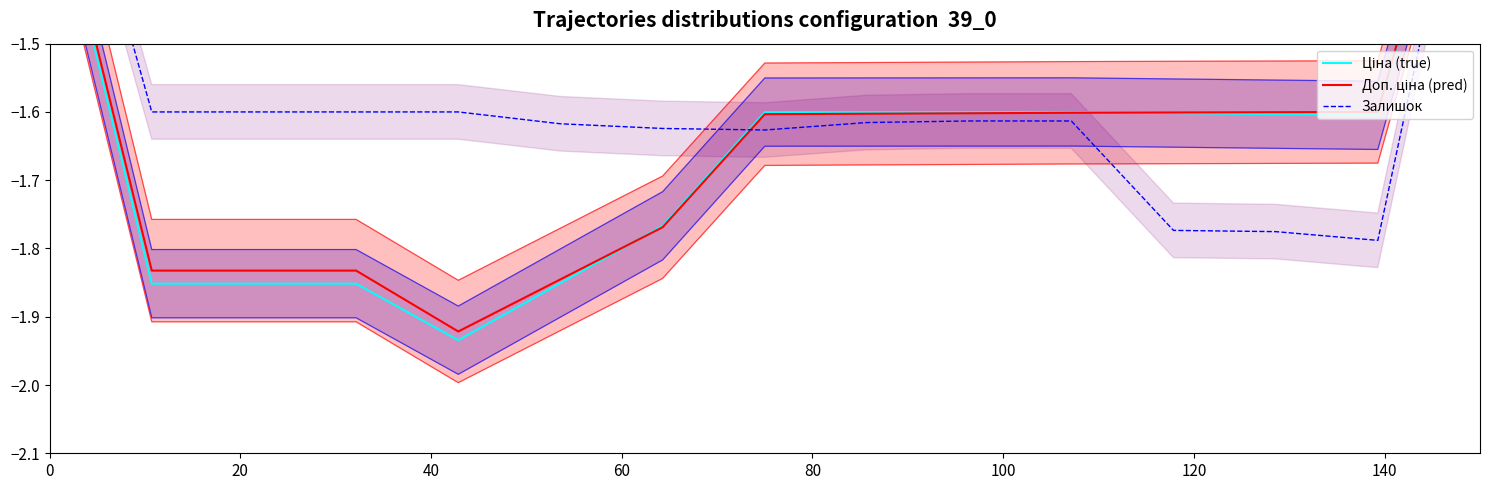

Reading right to left, transcribe all the data shown in this chart.

Ціна (true): -1.1	-1.6	-1.6	-1.6	-1.6	-1.6	-1.6	-1.6	-1.8	-1.9	-1.9	-1.9	-1.9	-1.9	-1.2
Доп. ціна (pred): -1.1	-1.6	-1.6	-1.6	-1.6	-1.6	-1.6	-1.6	-1.8	-1.8	-1.9	-1.8	-1.8	-1.8	-1.2
Залишок: -1.1	-1.8	-1.8	-1.8	-1.6	-1.6	-1.6	-1.6	-1.6	-1.6	-1.6	-1.6	-1.6	-1.6	-1.1